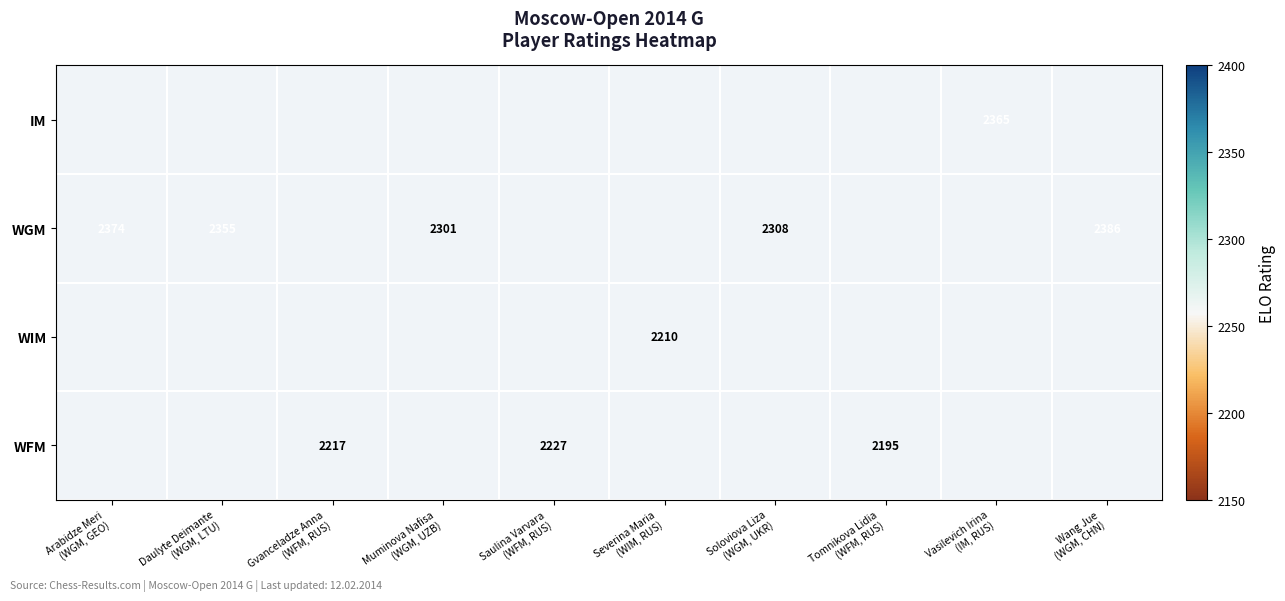

What is the maximum value for WGM?

2386.0